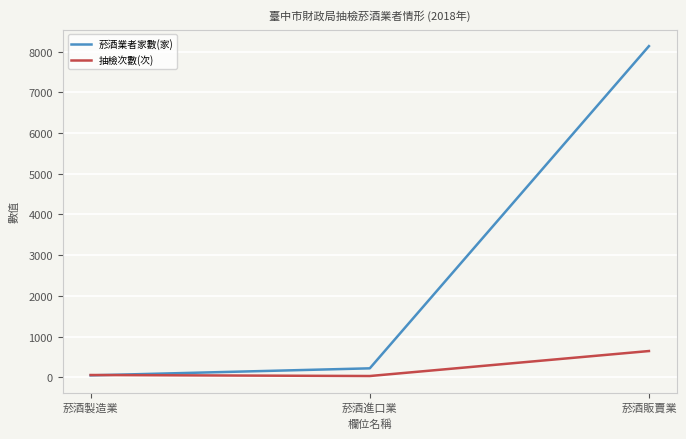

Is this an area chart (filled region under the line)?

No